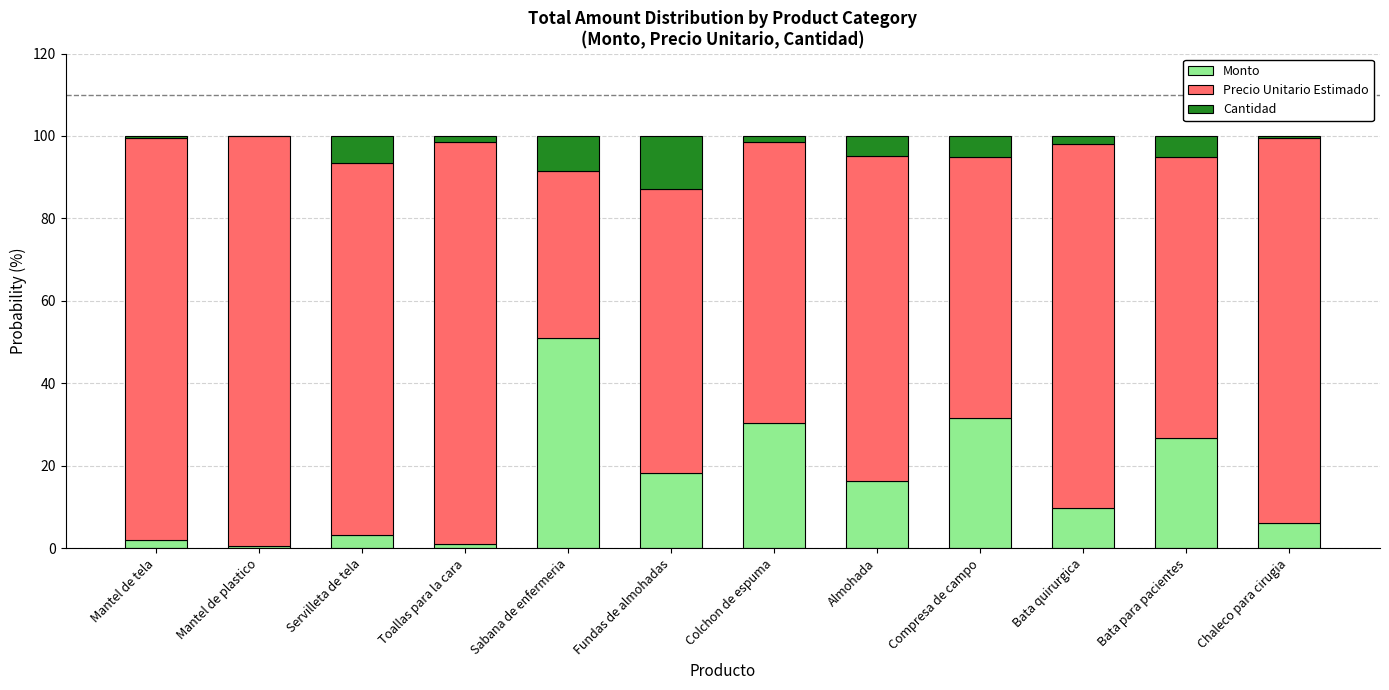

Where is Monto nearest to the value 25?

Bata para pacientes